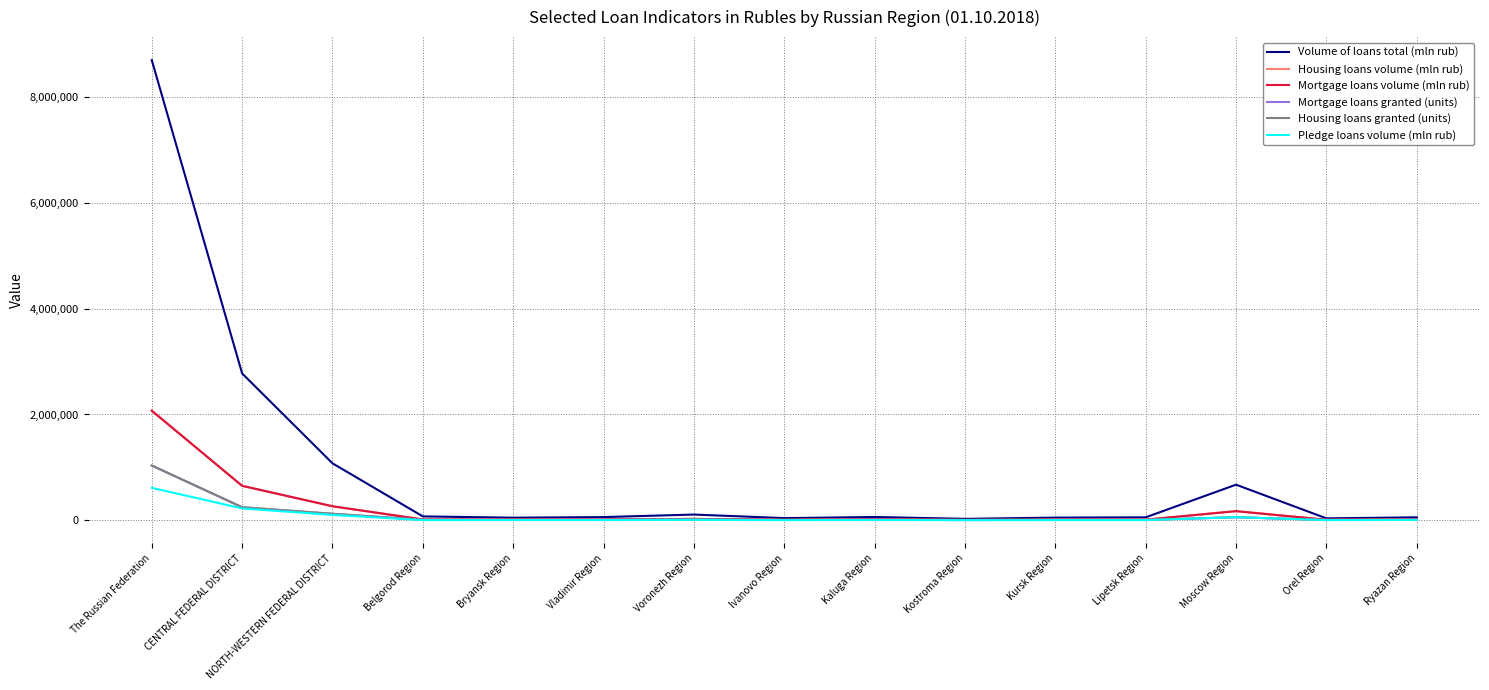

What is the maximum value for Mortgage loans granted (units)?

1033354